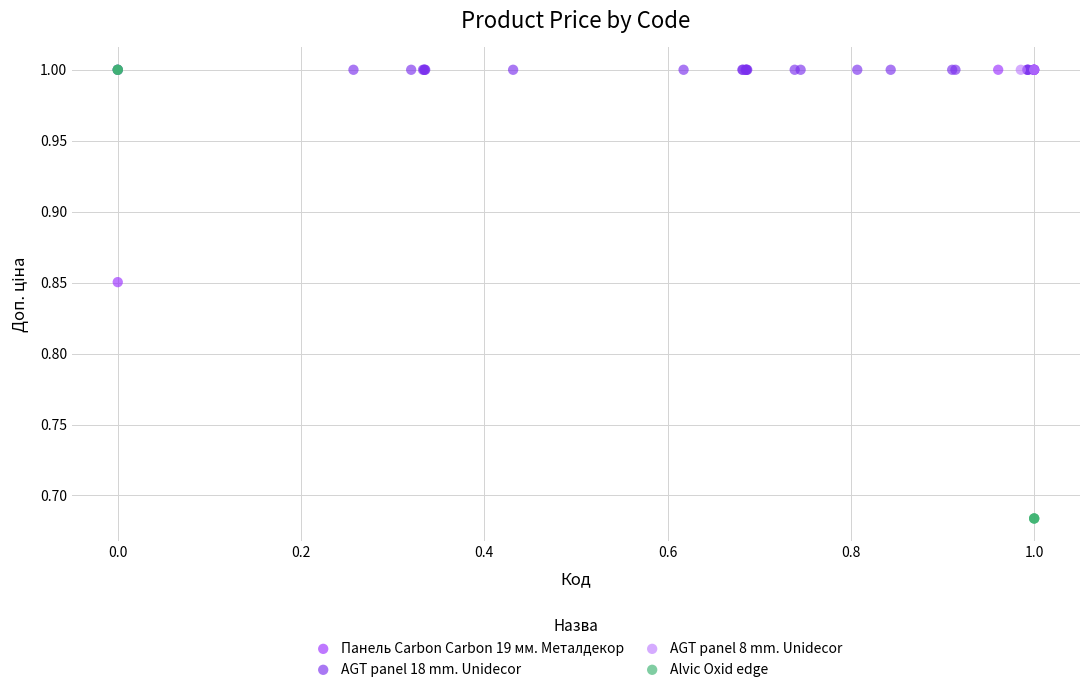

What are all the series names shown in the legend?

Панель Carbon Carbon 19 мм. Металдекор, AGT panel 18 mm. Unidecor, AGT panel 8 mm. Unidecor, Alvic Oxid edge